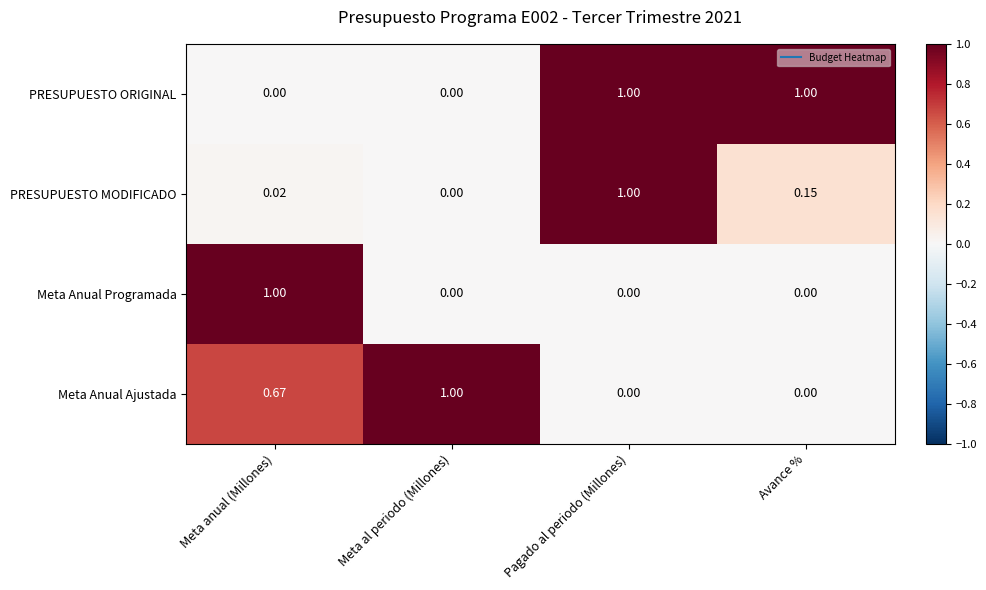

How many distinct data groups are displayed?

4